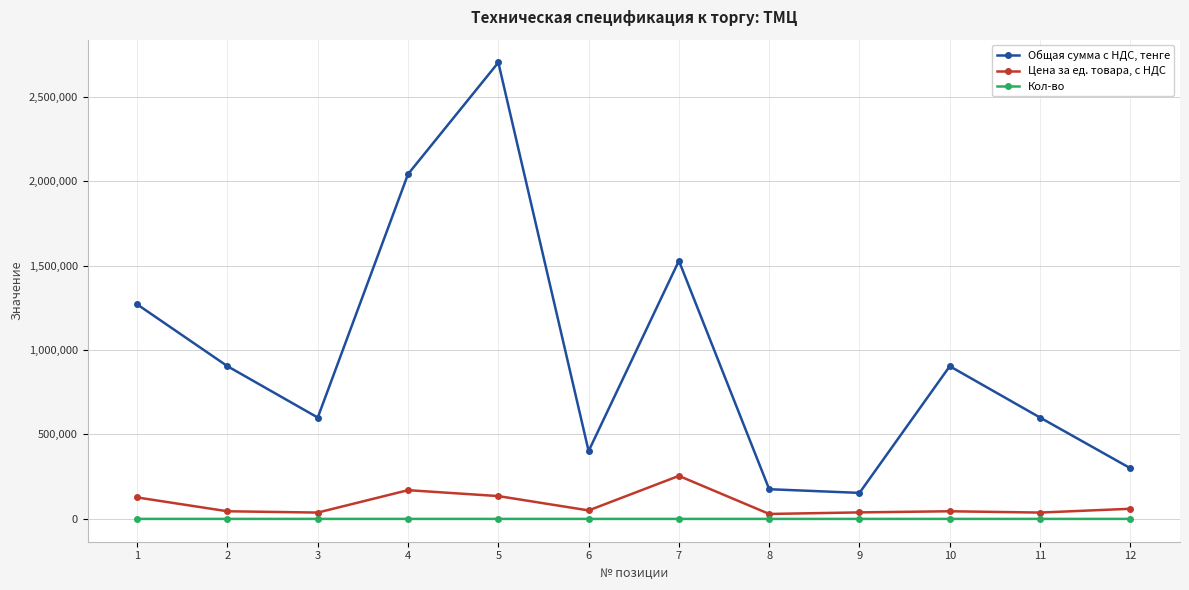

True or false: Кол-во and Цена за ед. товара, с НДС cross at least once.

False